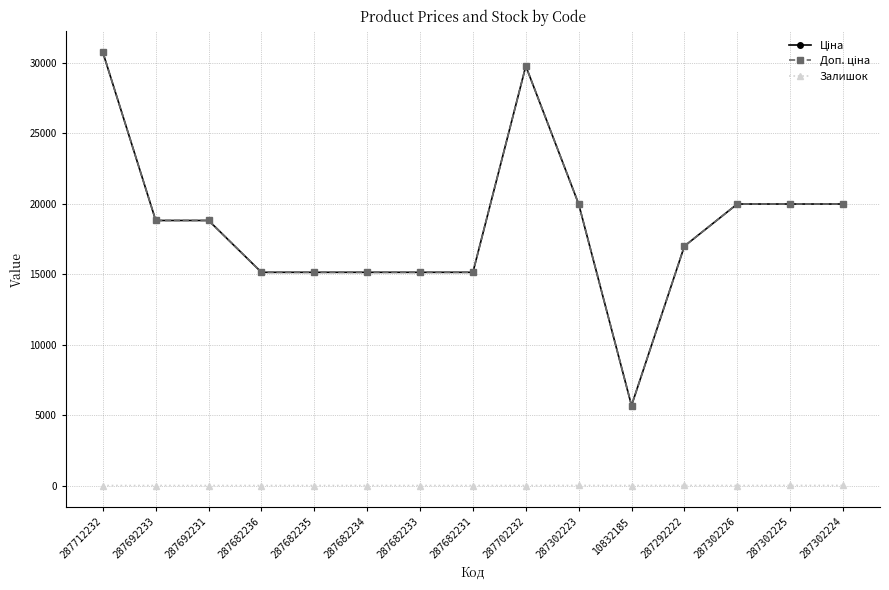

What is the label of the 8th point from the left?

287682231